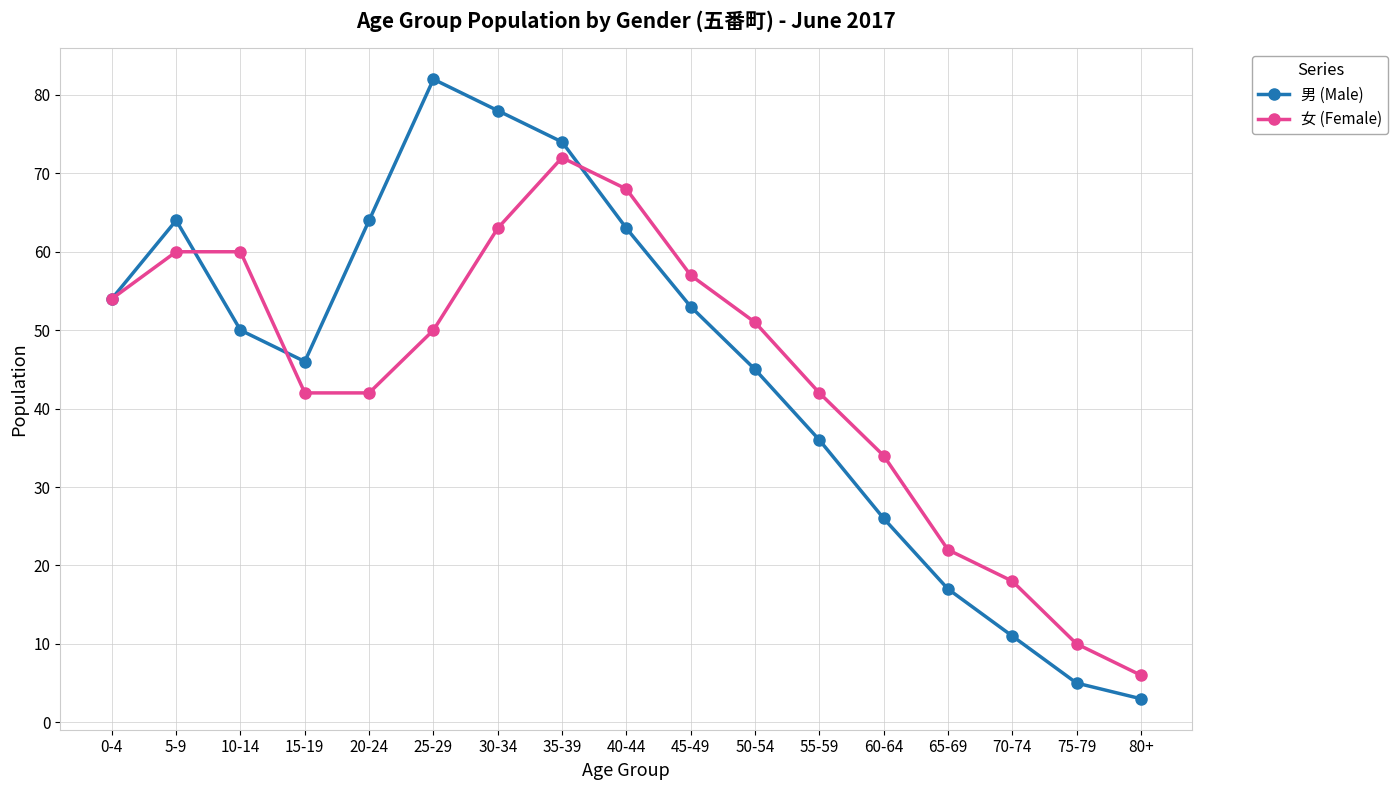

What is the total value across all series at 10-14?

110